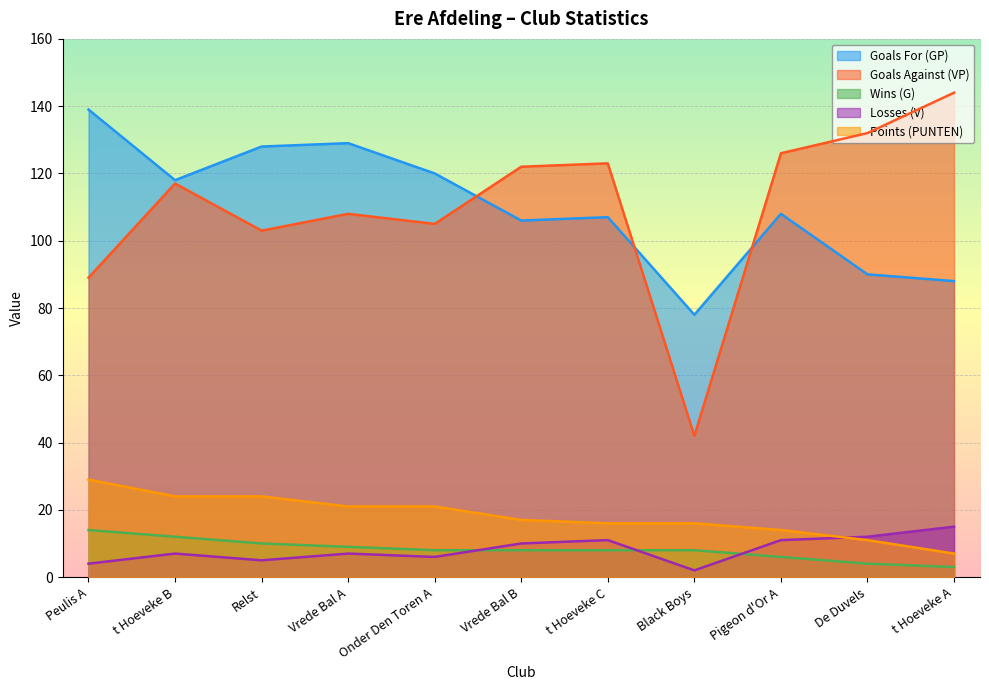

What are all the series names shown in the legend?

Goals For (GP), Goals Against (VP), Wins (G), Losses (V), Points (PUNTEN)